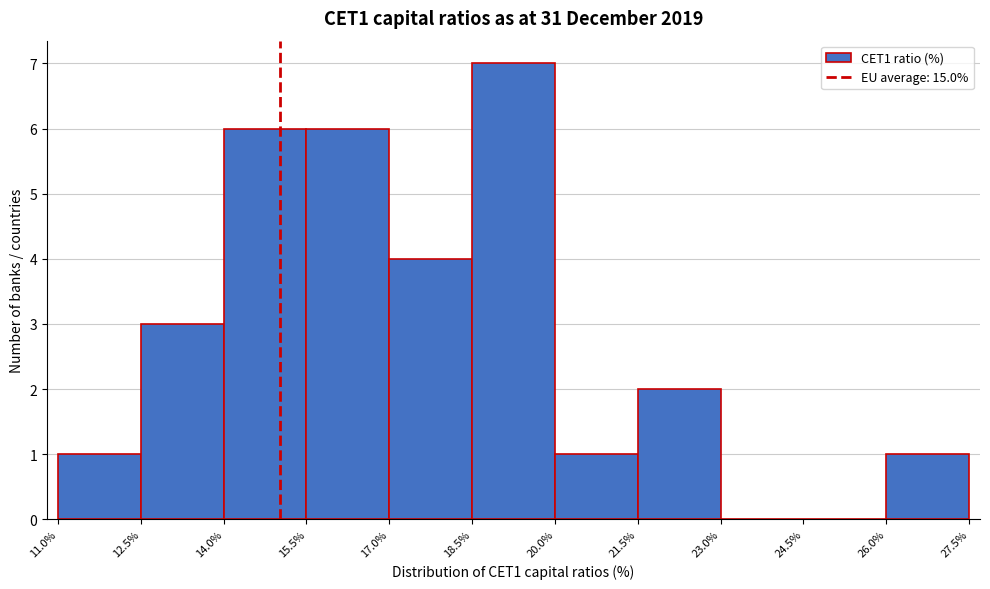

Reading left to right, transcribe this chart: for each bar, give the range it covers on the x-axis and its height. The values are not printed on the chart, so give them approximately, as read against the axis.

11.0% to 12.5%: 1
12.5% to 14.0%: 3
14.0% to 15.5%: 6
15.5% to 17.0%: 6
17.0% to 18.5%: 4
18.5% to 20.0%: 7
20.0% to 21.5%: 1
21.5% to 23.0%: 2
23.0% to 24.5%: 0
24.5% to 26.0%: 0
26.0% to 27.5%: 1